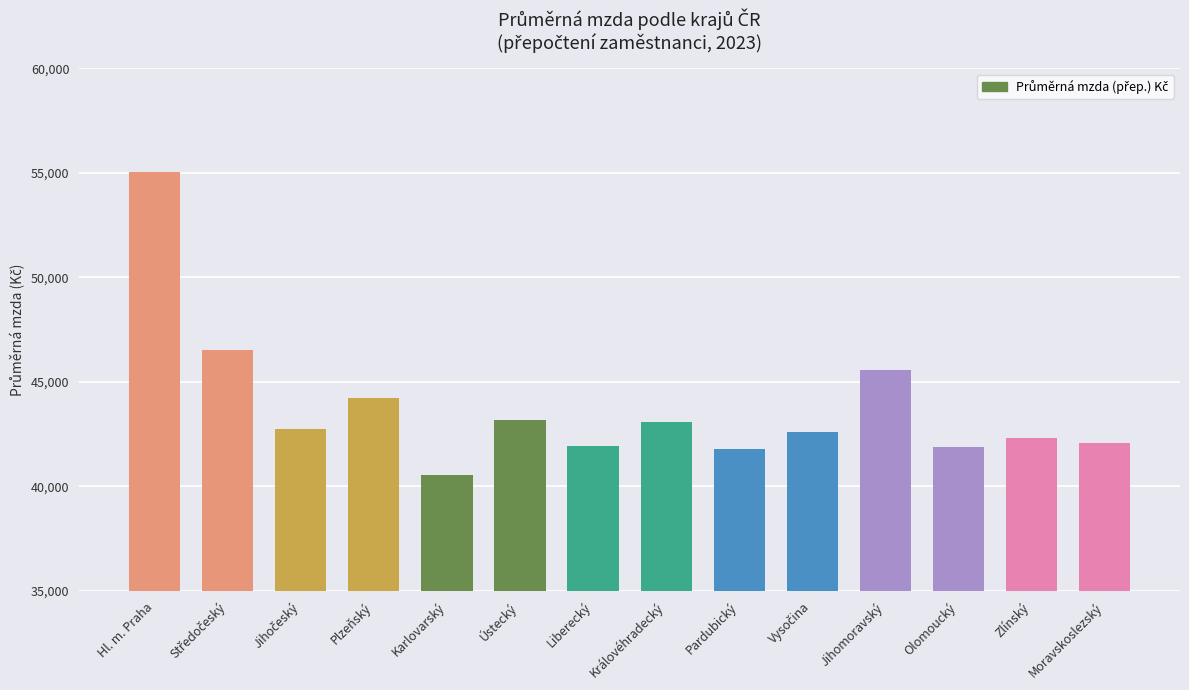

Which has a higher value, Olomoucký or Ústecký?

Ústecký